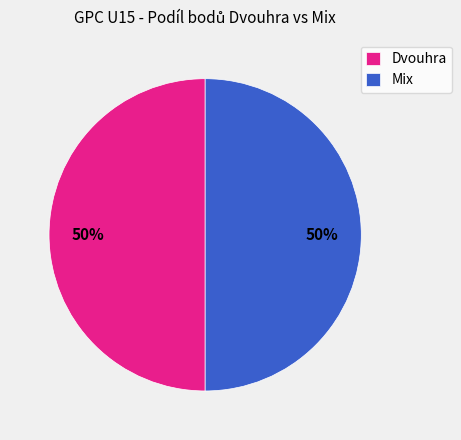

How many slices are in this pie chart?

2